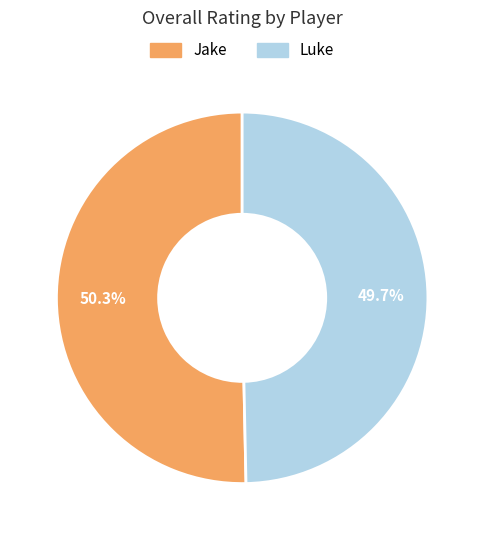

How many segments does this pie chart have?

2